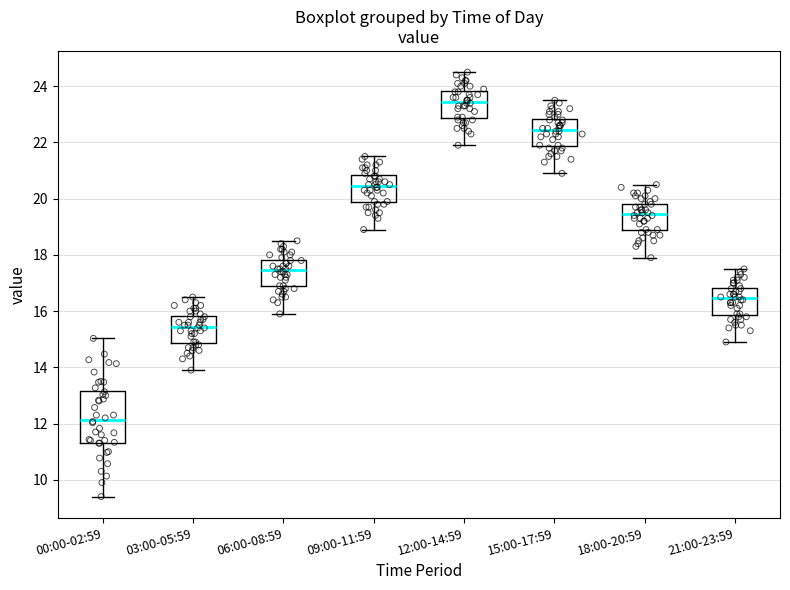

Reading left to right, transcribe this box plot: for each box, give where its median line is, the range the box spans, and where its two whiskers end, as read against the y-axis. The values are not printed on the chart, so give them approximately, as read against the axis.

00:00-02:59: median 12.2, box 11.4 to 13.2, whiskers 9.4 to 15.0
03:00-05:59: median 15.4, box 14.8 to 15.8, whiskers 14.0 to 16.6
06:00-08:59: median 17.4, box 16.8 to 17.8, whiskers 16.0 to 18.6
09:00-11:59: median 20.4, box 19.8 to 20.8, whiskers 19.0 to 21.6
12:00-14:59: median 23.4, box 22.8 to 23.8, whiskers 22.0 to 24.6
15:00-17:59: median 22.4, box 21.8 to 22.8, whiskers 21.0 to 23.6
18:00-20:59: median 19.4, box 18.8 to 19.8, whiskers 18.0 to 20.6
21:00-23:59: median 16.4, box 15.8 to 16.8, whiskers 15.0 to 17.6